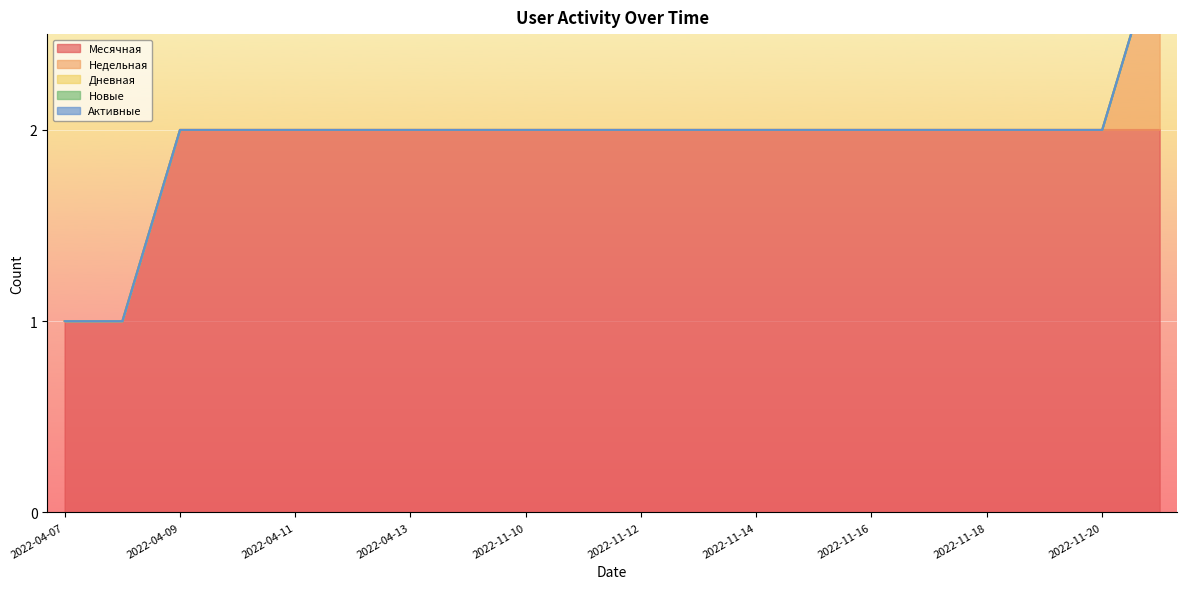

At which category does the chart reach its minimum across all series?

2022-04-07